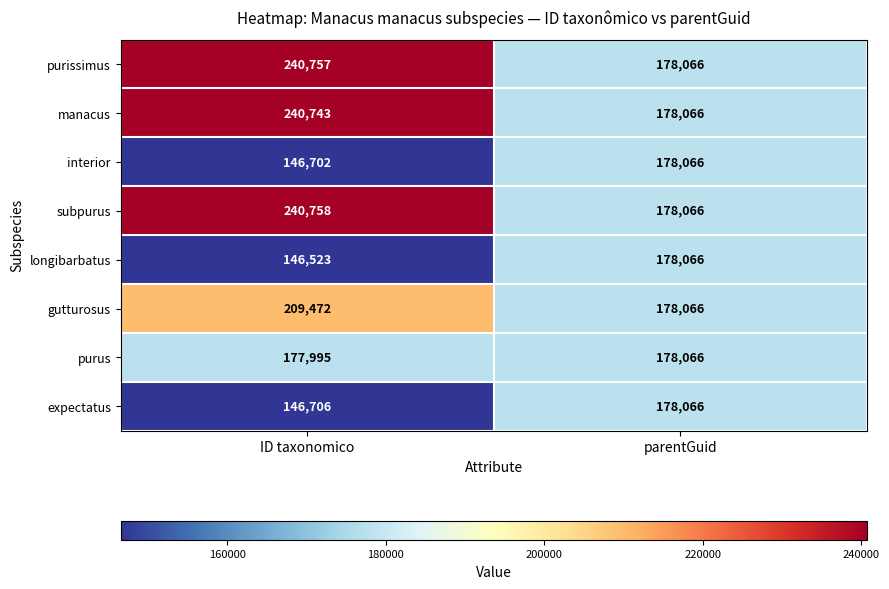

What is the spread (max minus min) of values at ID taxonomico?

94235